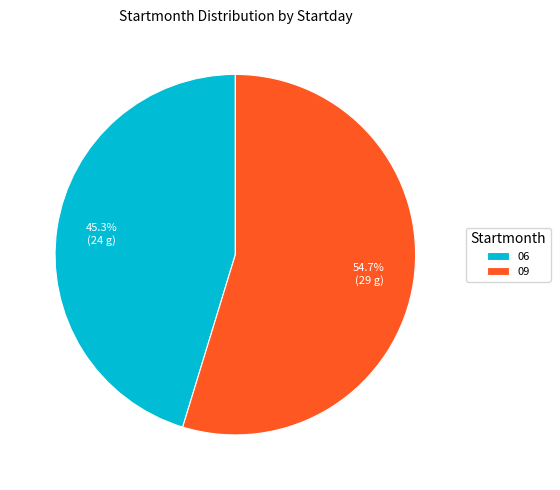

What is the ratio of the value at 09 to the value at 06?

1.2